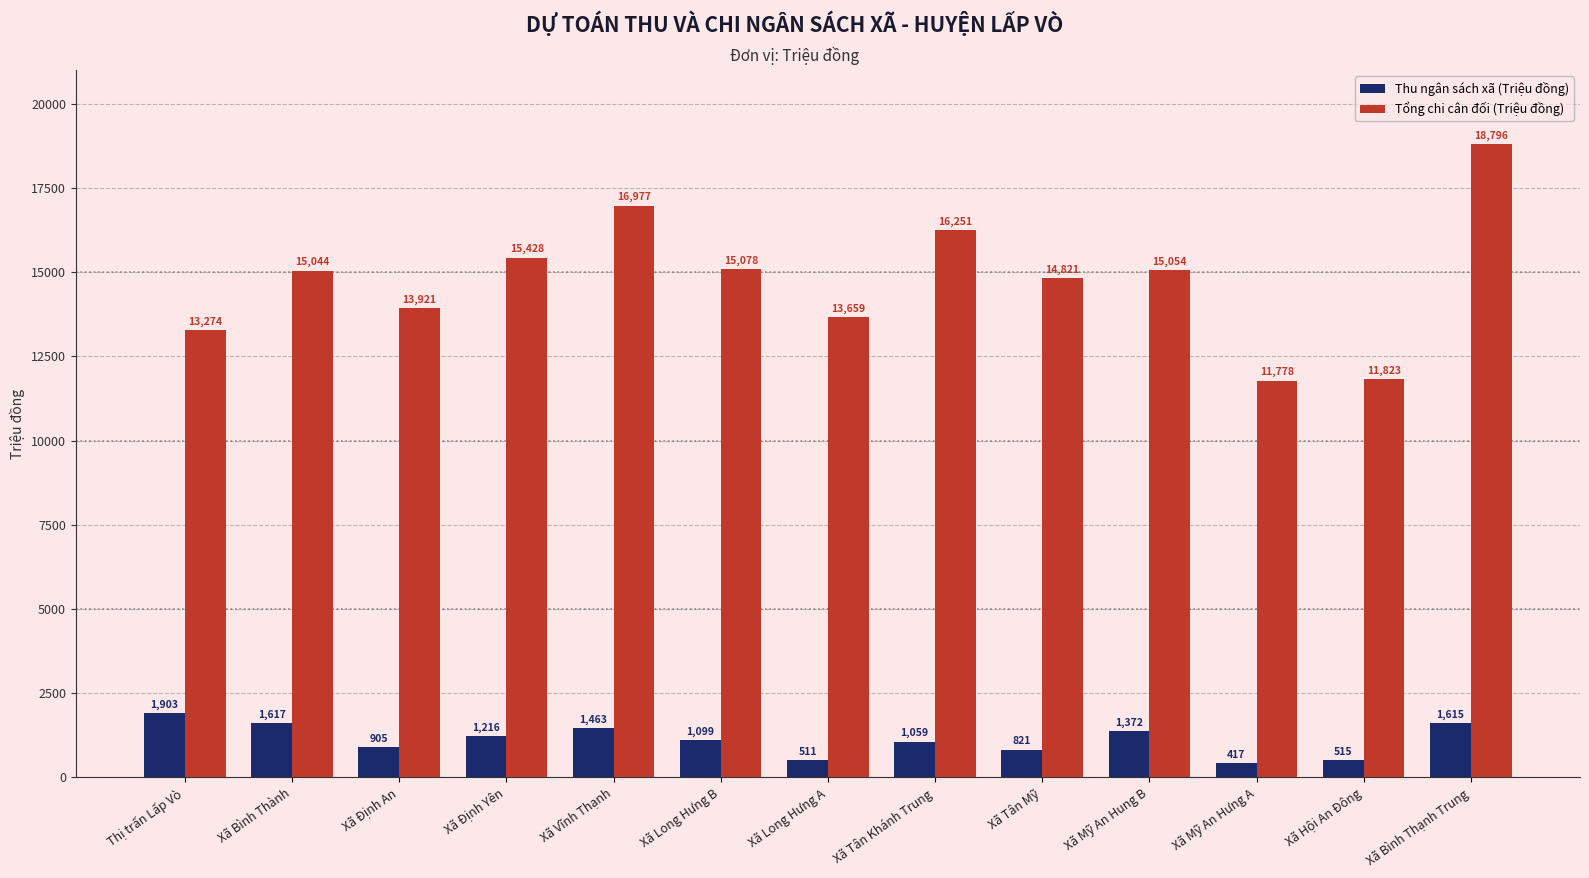

Reading left to right, transcribe all the data shown in this chart.

Thu ngân sách xã (Triệu đồng): Thị trấn Lấp Vò=1903	Xã Bình Thành=1617	Xã Định An=905	Xã Định Yên=1216	Xã Vĩnh Thạnh=1463	Xã Long Hưng B=1099	Xã Long Hưng A=511	Xã Tân Khánh Trung=1059	Xã Tân Mỹ=821	Xã Mỹ An Hung B=1372	Xã Mỹ An Hưng A=417	Xã Hội An Đông=515	Xã Bình Thạnh Trung=1615
Tổng chi cân đối (Triệu đồng): Thị trấn Lấp Vò=13274	Xã Bình Thành=15044	Xã Định An=13921	Xã Định Yên=15428	Xã Vĩnh Thạnh=16977	Xã Long Hưng B=15078	Xã Long Hưng A=13659	Xã Tân Khánh Trung=16251	Xã Tân Mỹ=14821	Xã Mỹ An Hung B=15054	Xã Mỹ An Hưng A=11778	Xã Hội An Đông=11823	Xã Bình Thạnh Trung=18796